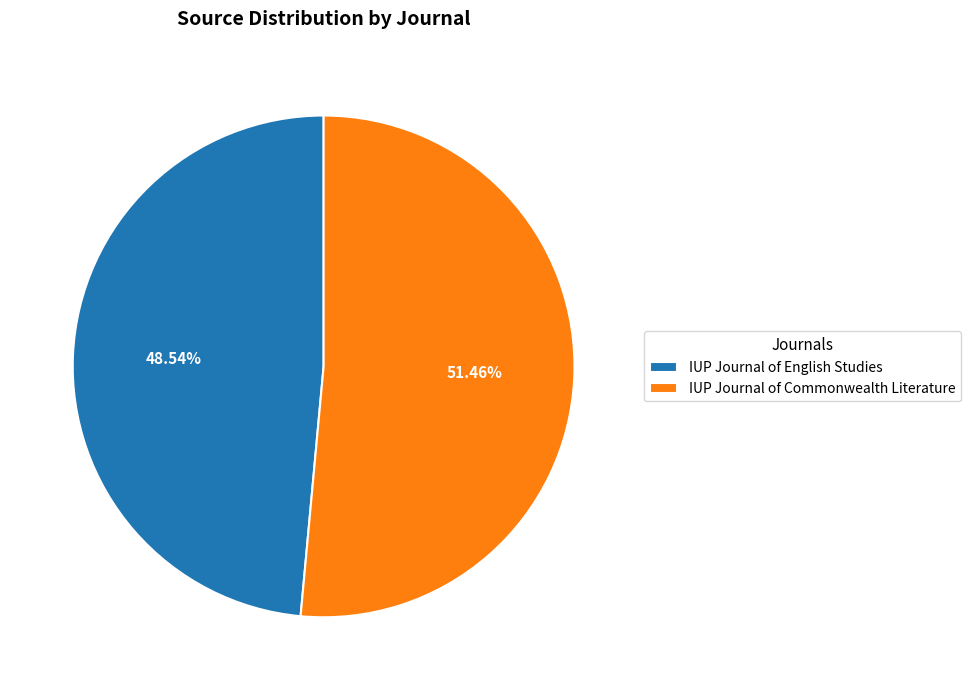

What is the smallest slice in the pie chart?

IUP Journal of English Studies